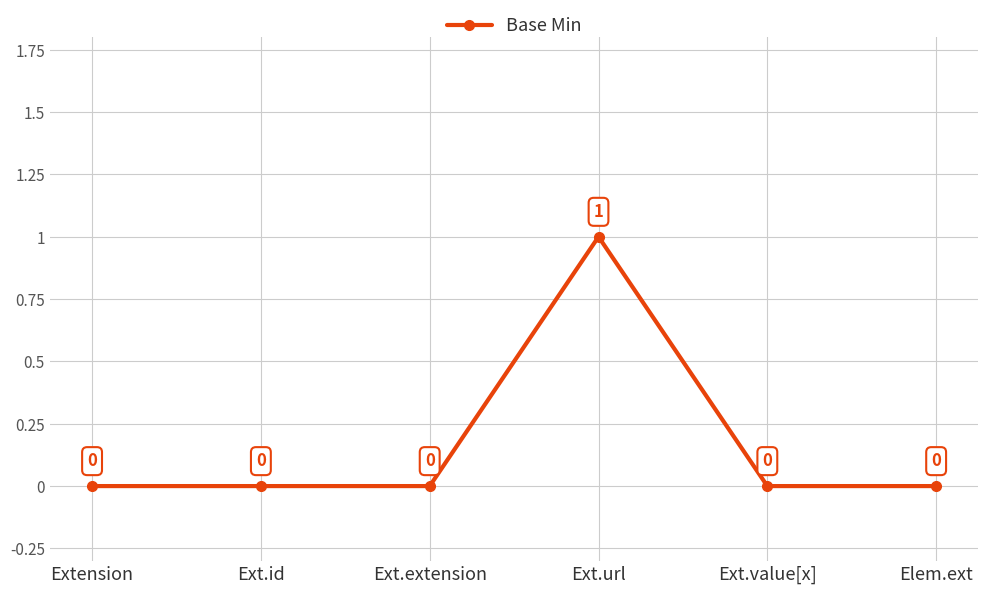

Count the values in the range 0 to 1.

6